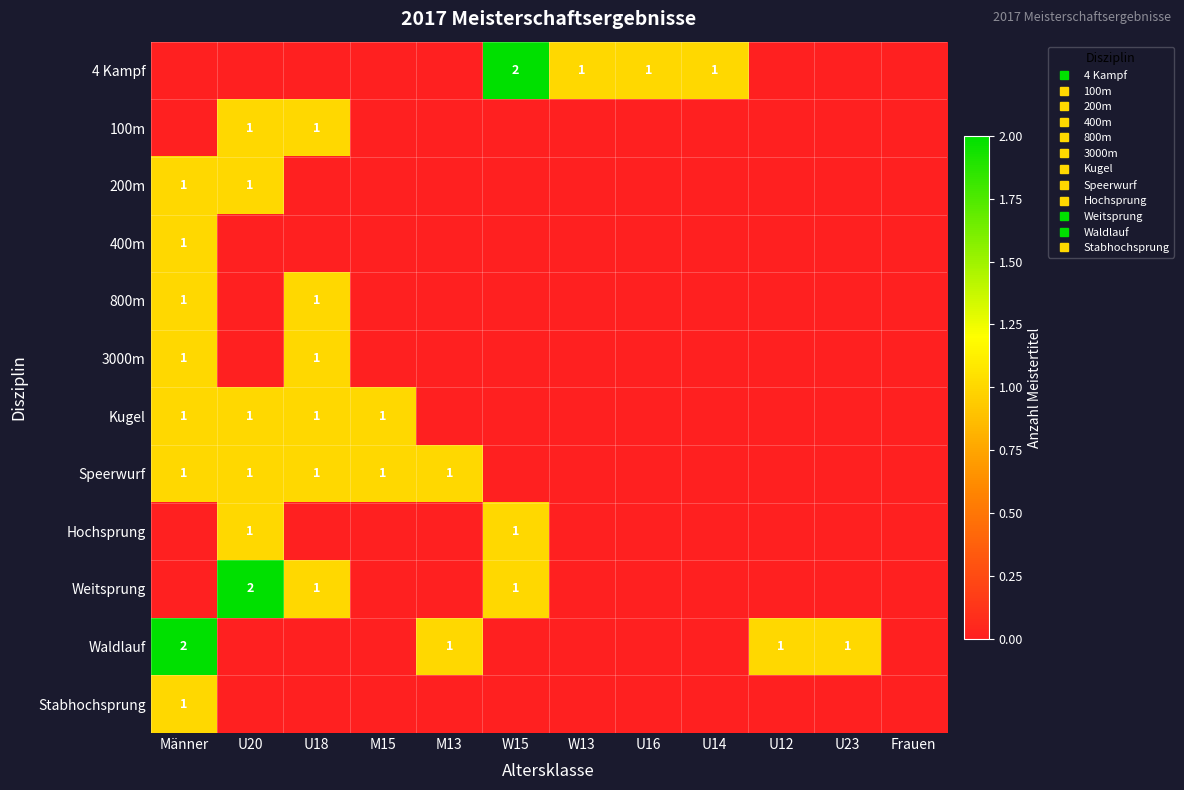

Which has a higher value, M13 or Männer?

M13